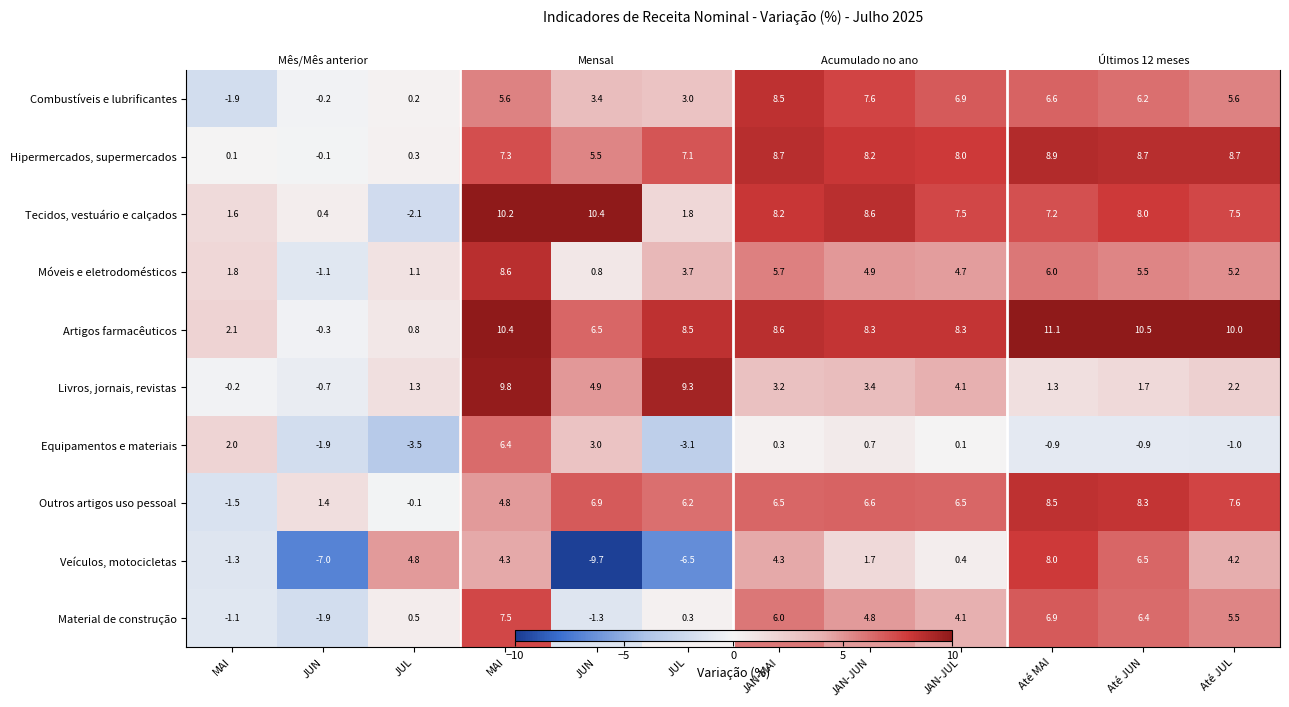

What value does the Material de construção series have at Até MAI?

6.9